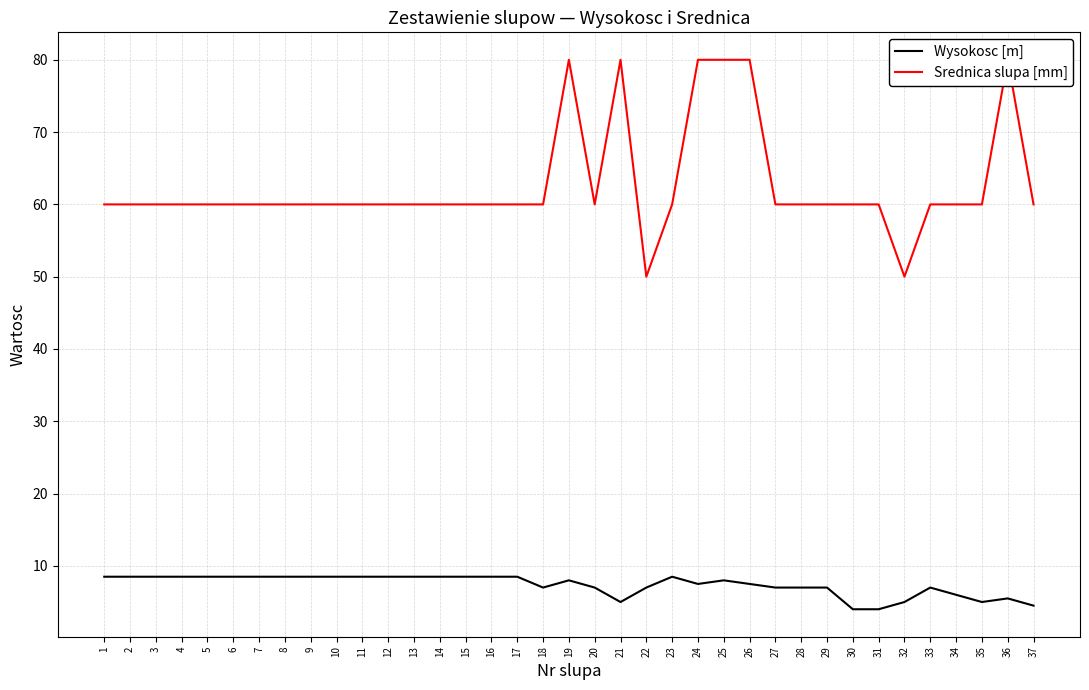

Does the chart have visible grid lines?

Yes